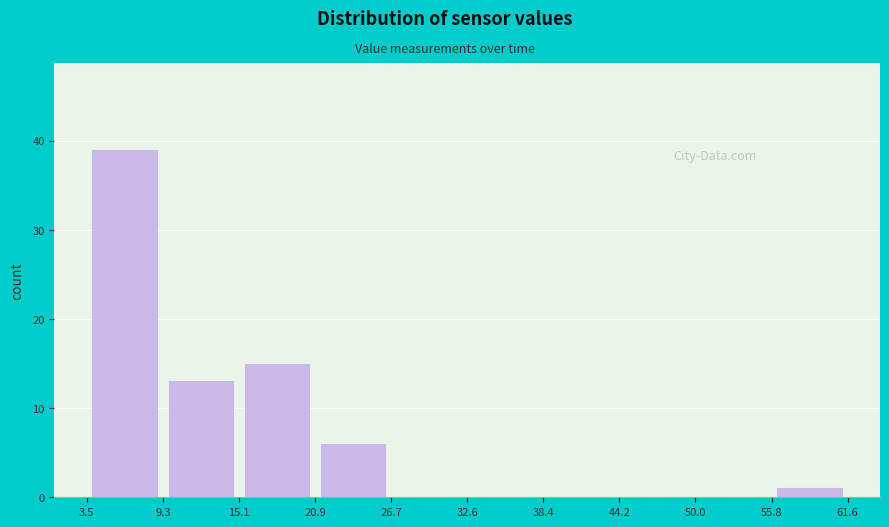

Reading left to right, transcribe this chart: for each bar, give the range it covers on the x-axis and its height. The values are not printed on the chart, so give them approximately, as read against the axis.

3.5 to 9.3: 39
9.3 to 15.1: 13
15.1 to 20.9: 15
20.9 to 26.7: 6
26.7 to 32.6: 0
32.6 to 38.4: 0
38.4 to 44.2: 0
44.2 to 50.0: 0
50.0 to 55.8: 0
55.8 to 61.6: 1